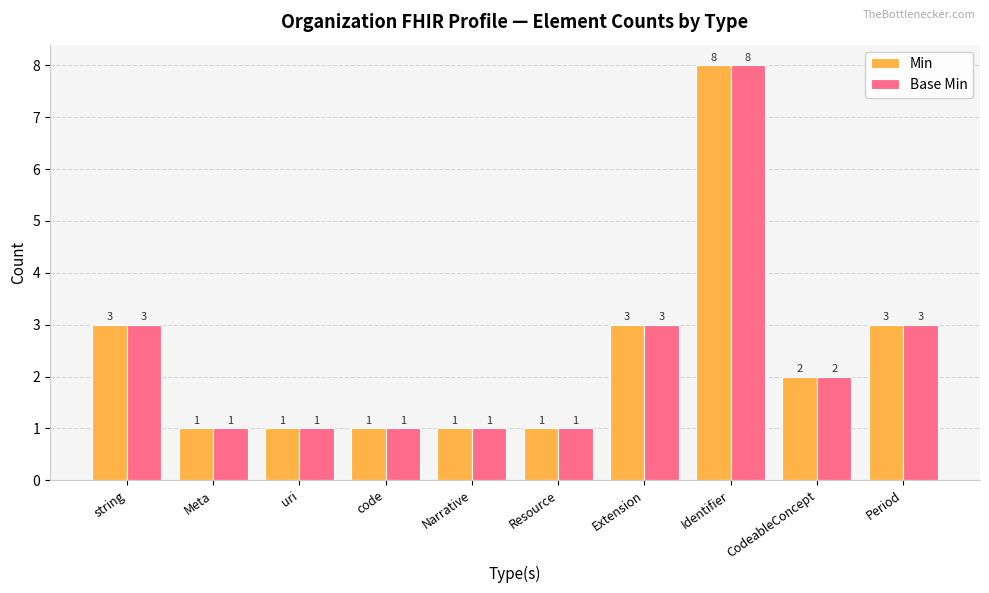

Is the value of Base Min at Resource greater than the value of Min at string?

No